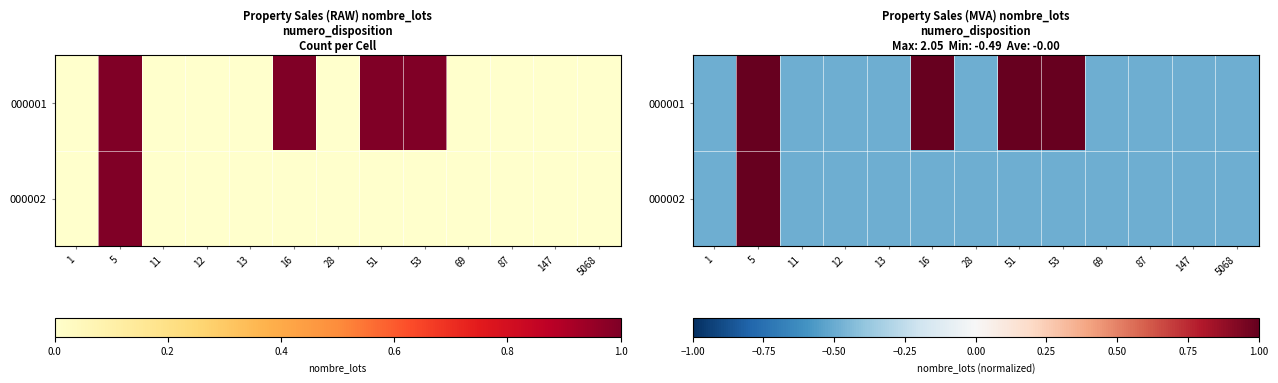

Which category has the highest value across all series?

5